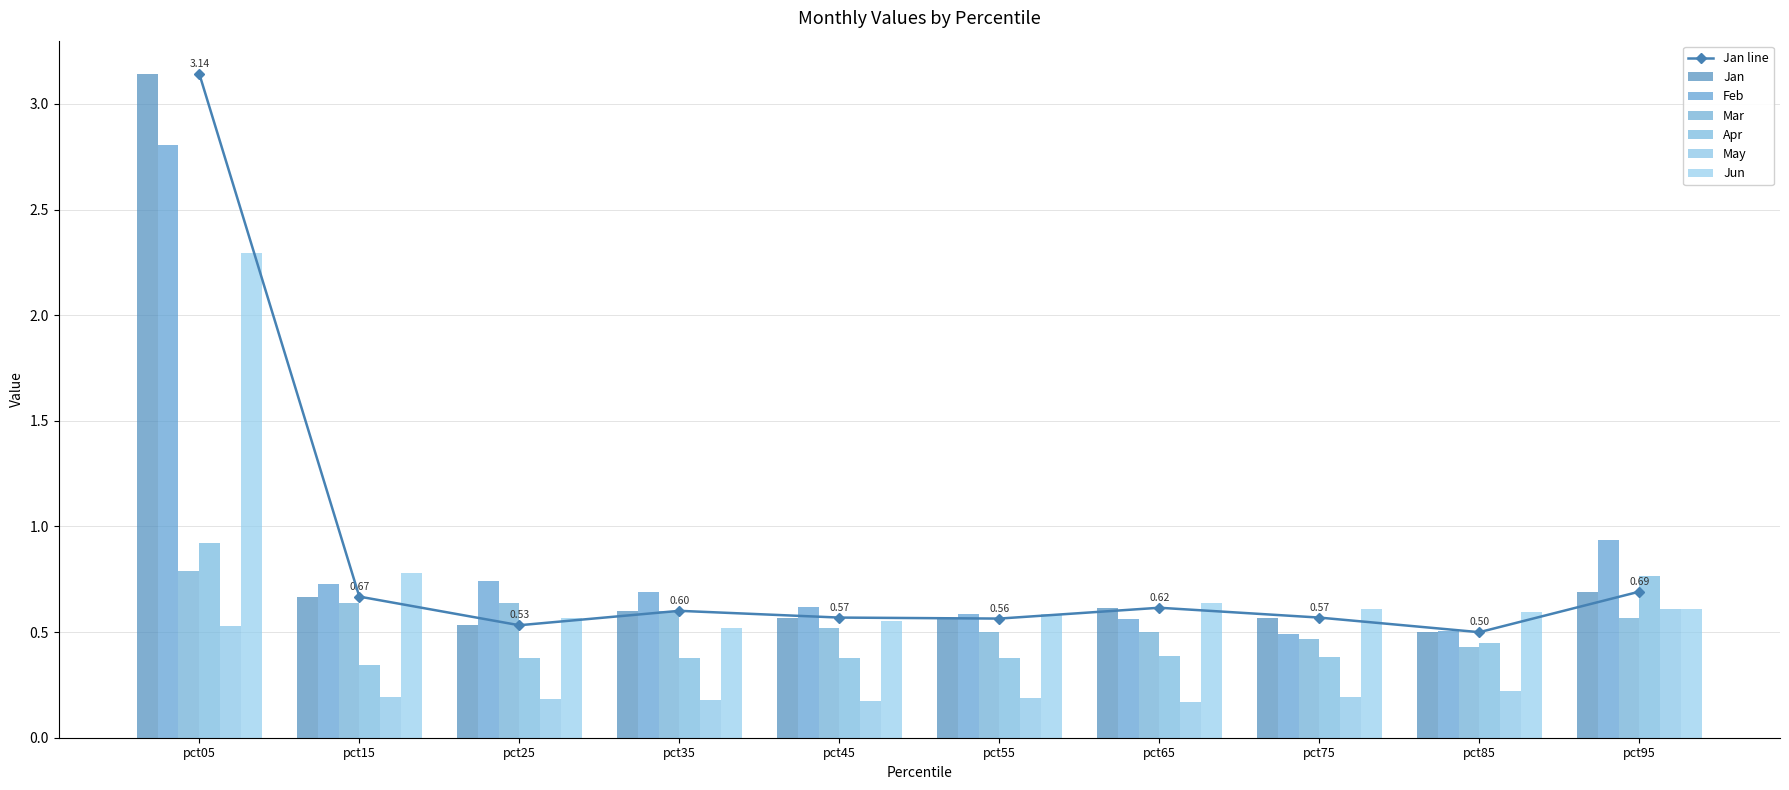

At which category does the chart reach its minimum across all series?

pct65